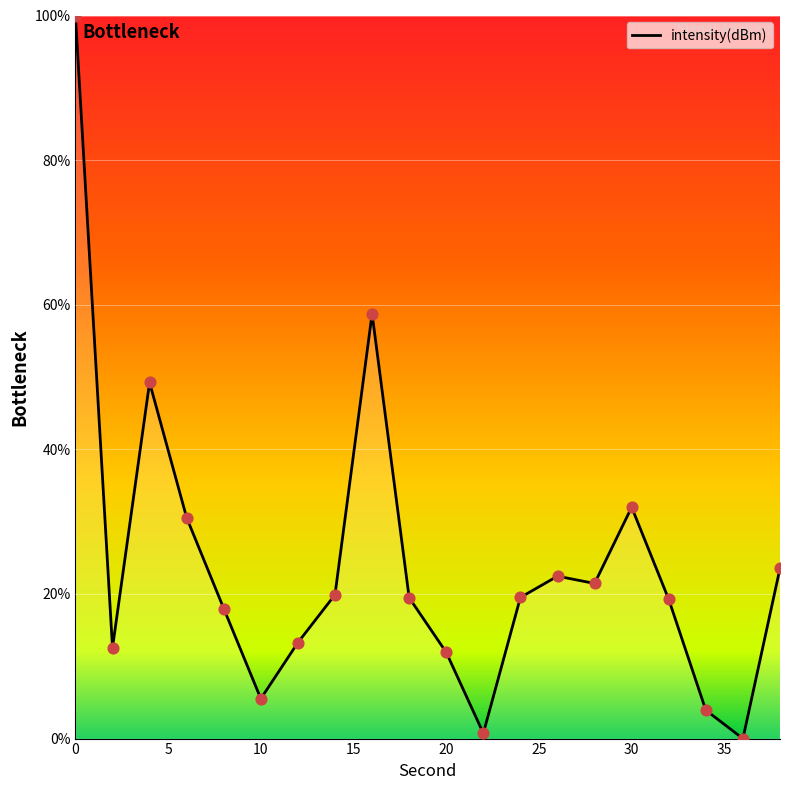

What is the greatest value displayed?

100.0